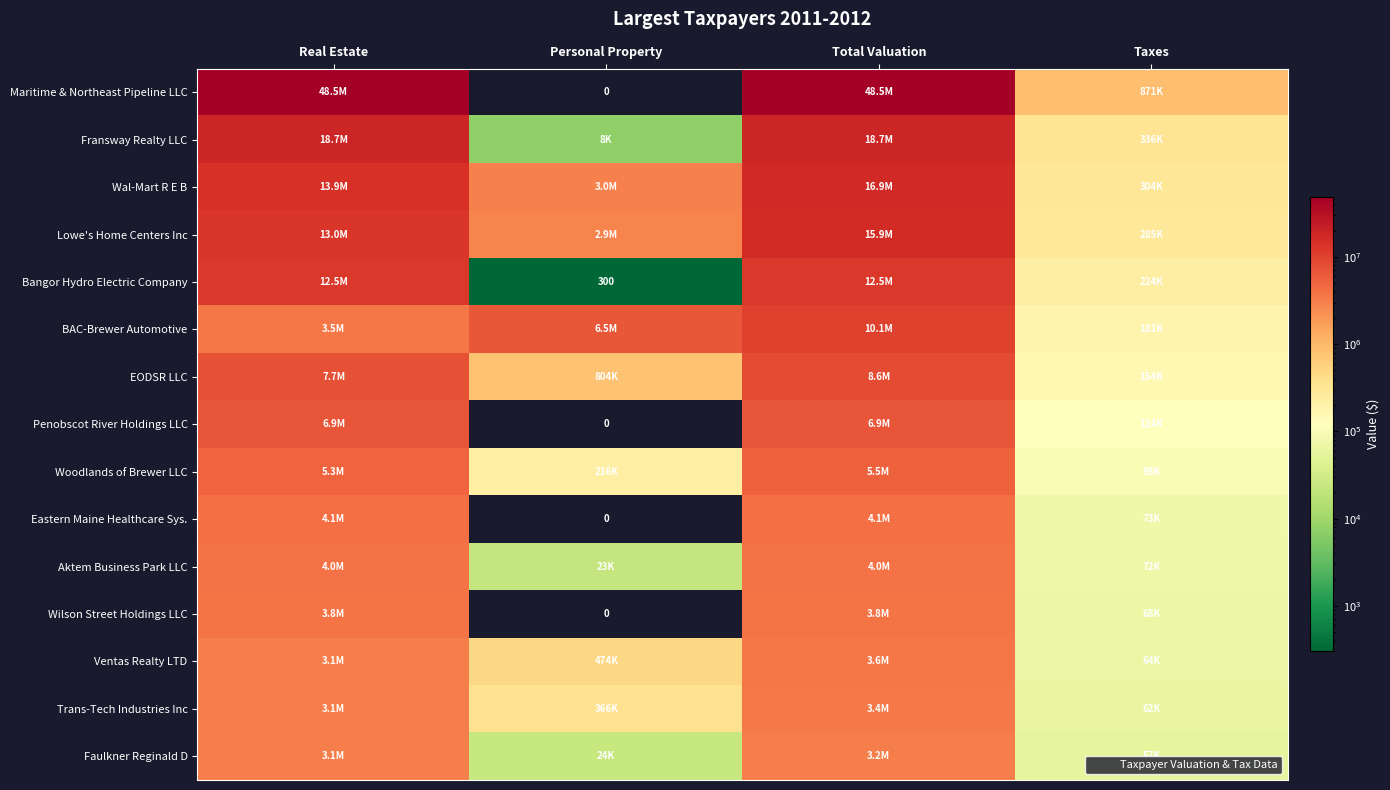

At how many categories does at least one series exceed 2087780?

3